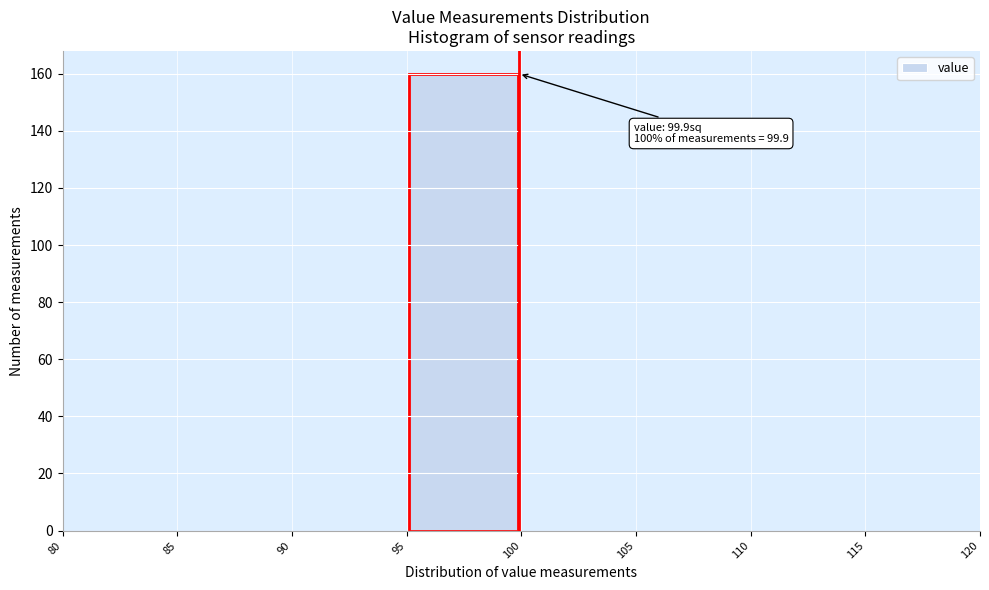

Over which range of the x-axis is the bar tallest?

95 to 100